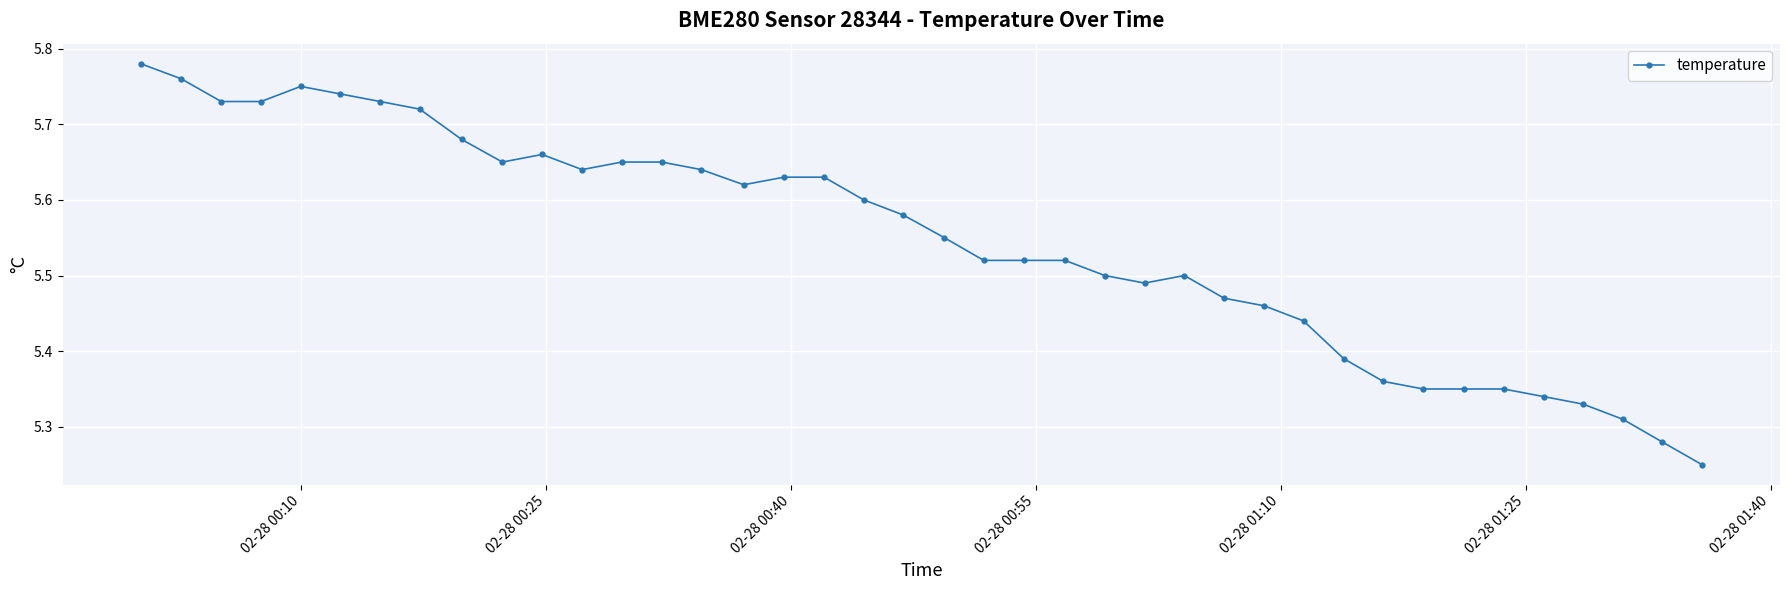

Count the values in the range 5 to 6.

40